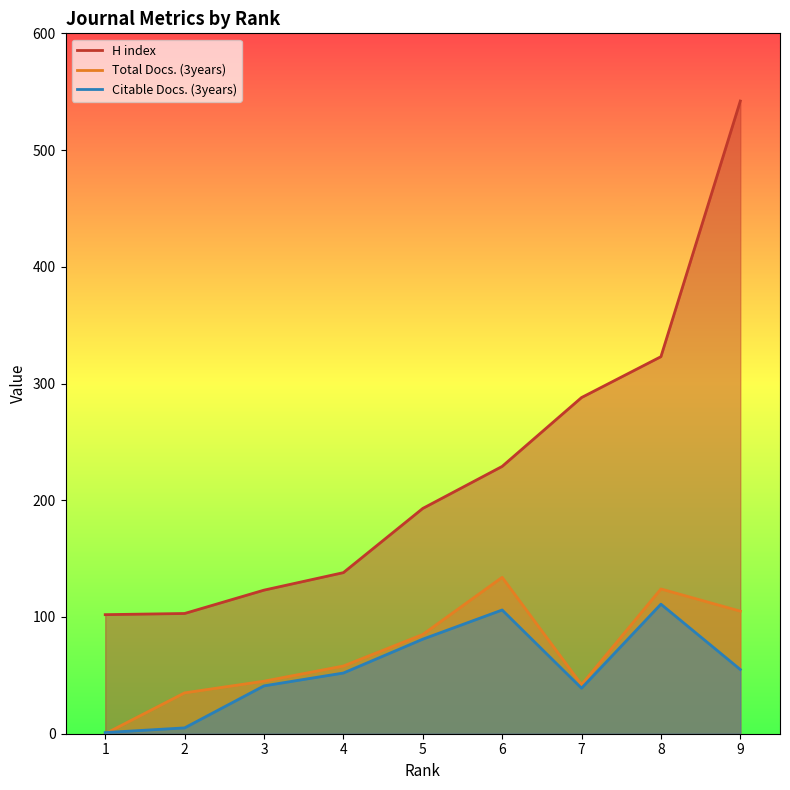

Reading left to right, extract all data points from this chart.

H index: 102	103	123	138	193	229	288	323	542
Total Docs. (3years): 0	35	45	58	85	134	42	124	105
Citable Docs. (3years): 1	5	41	52	81	106	39	111	55